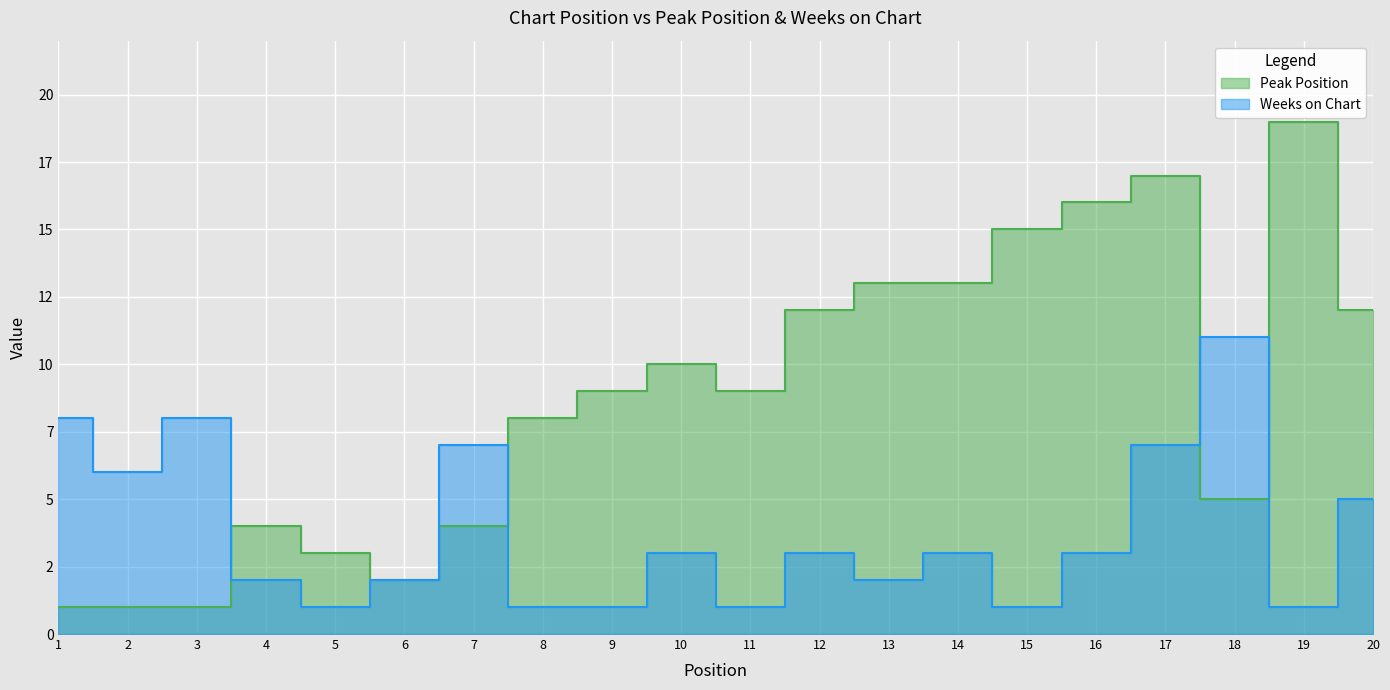

In Weeks on Chart, how many points are higher than both neighbors (excluding endpoints)?

6